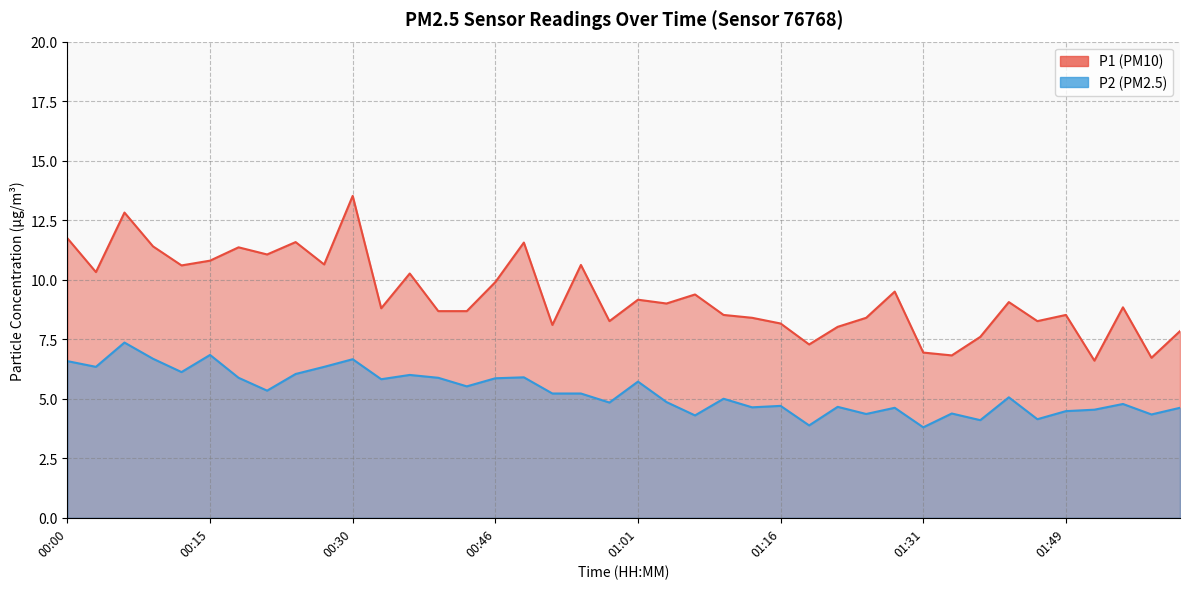

What is the difference between the maximum and minimum values in the P1 series?

6.9